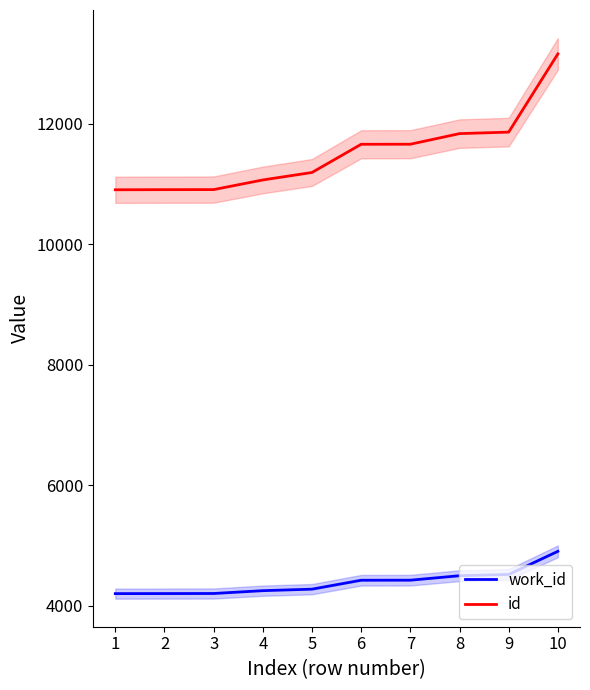

What is the total value across all series at 9?

16385